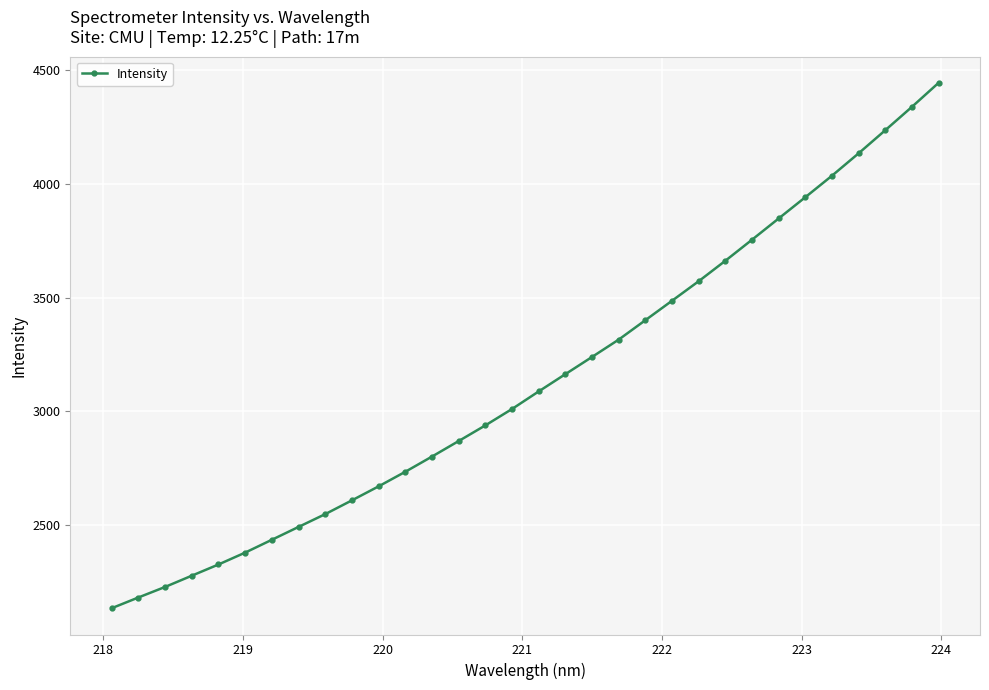

What is the minimum value shown in the chart?

2133.0